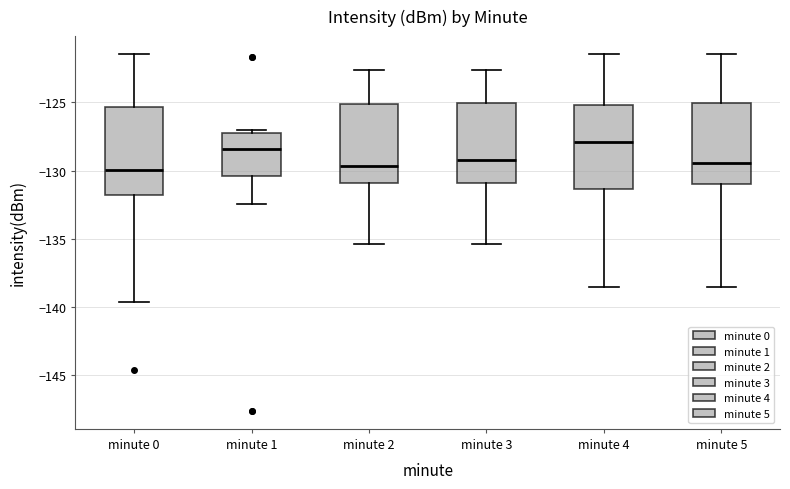

Which box's median line is the highest?

minute 4